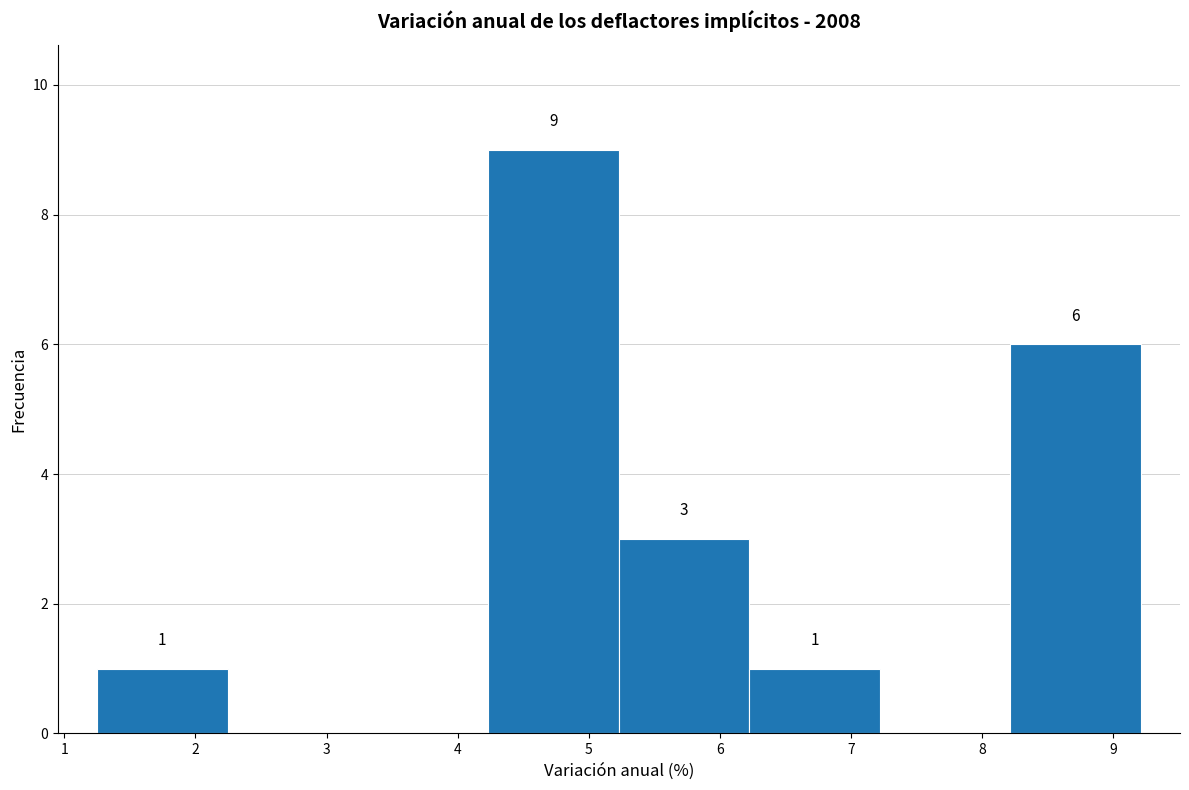

Over which range of the x-axis is the bar tallest?

4.2 to 5.2